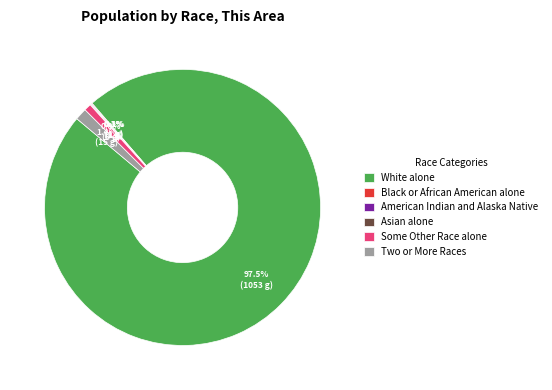

To the nearest percent, what is the difference between the largest and smallest slice percentages?

97%